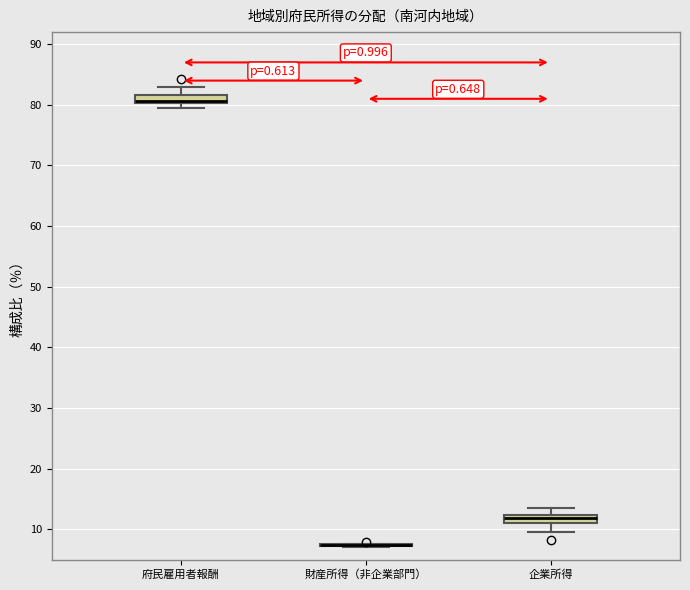

Where does the upper whisker of the box for 府民雇用者報酬 end on the y-axis? The values are not printed on the chart, so give them approximately, as read against the axis.

83